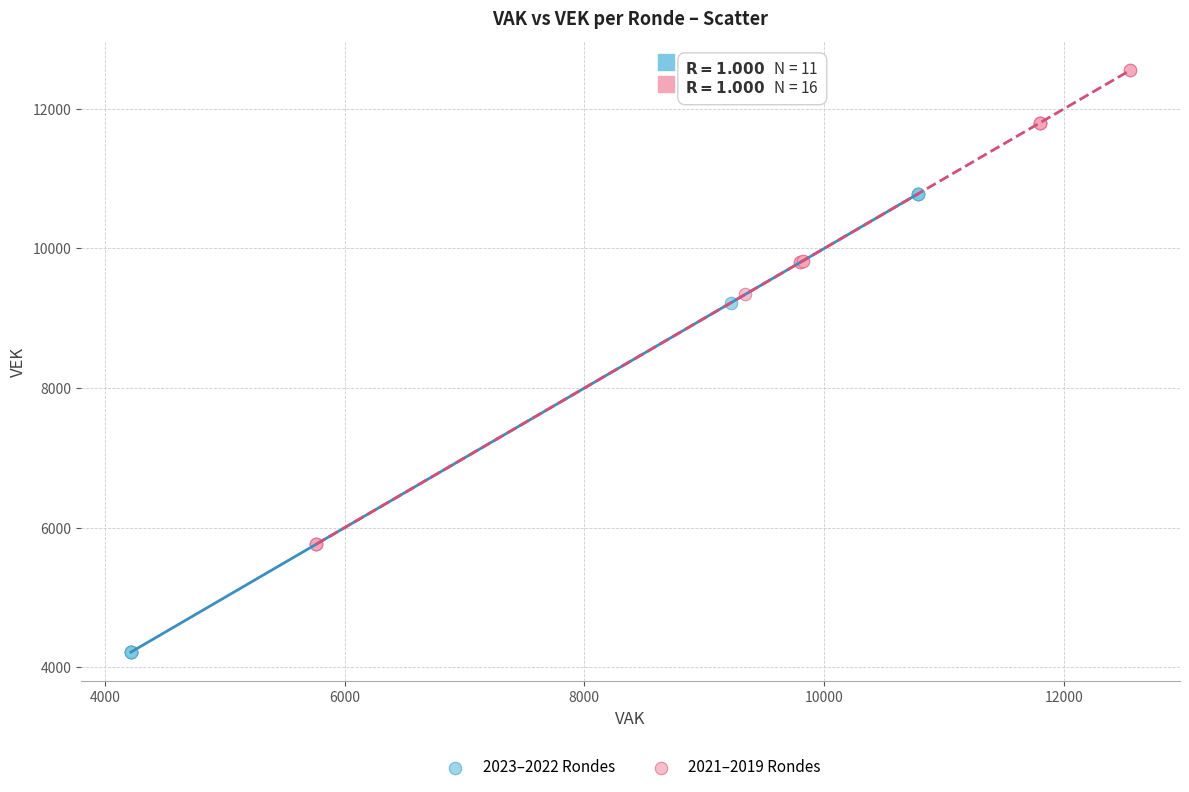

Which series reaches the minimum Y coordinate?

2023–2022 Rondes